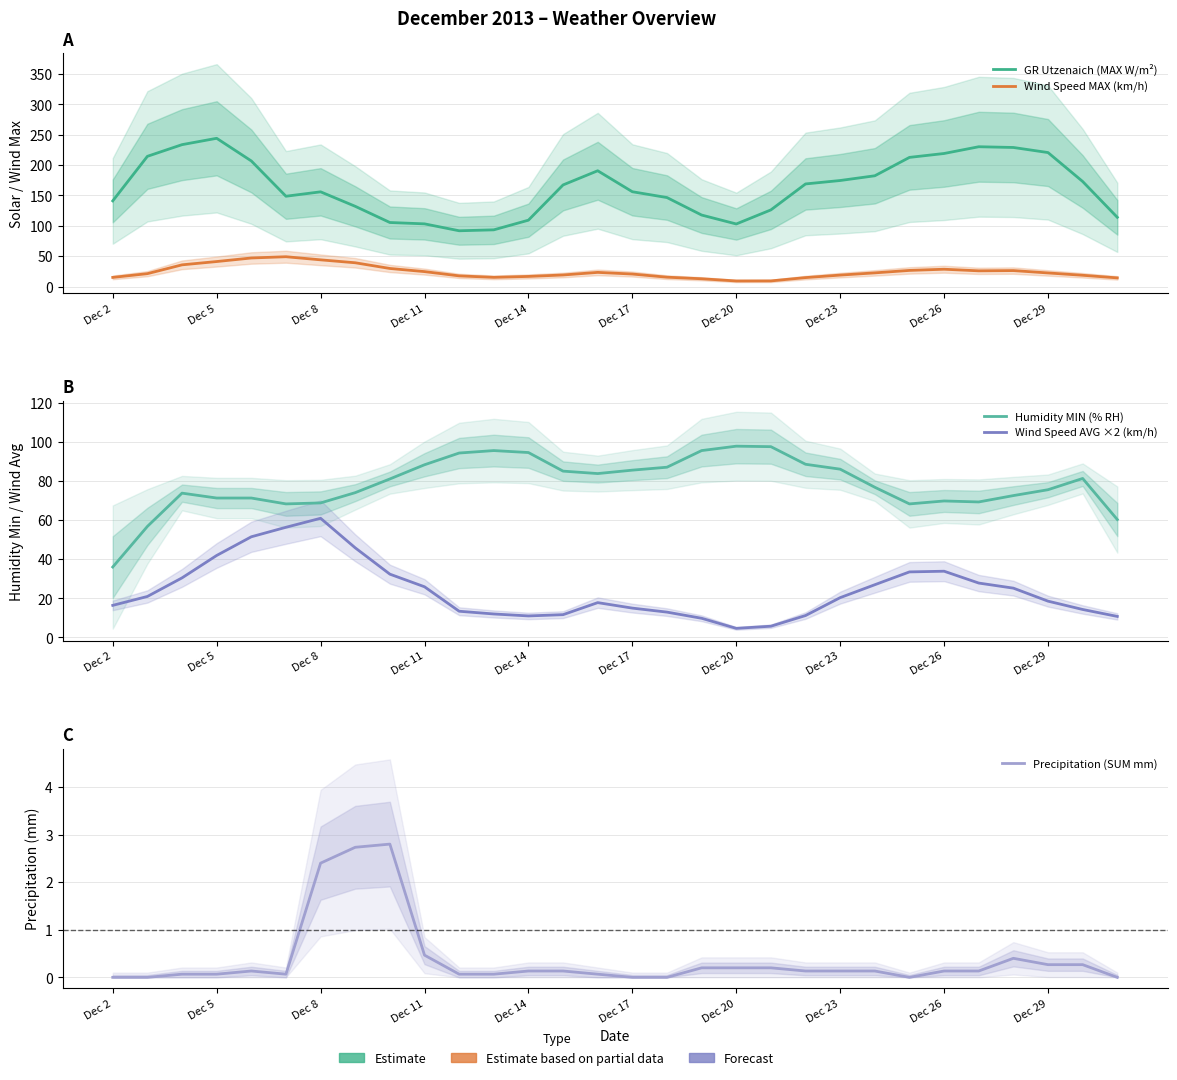

How many values in the Wind Speed AVG ×2 (km/h) series are below 20?

15